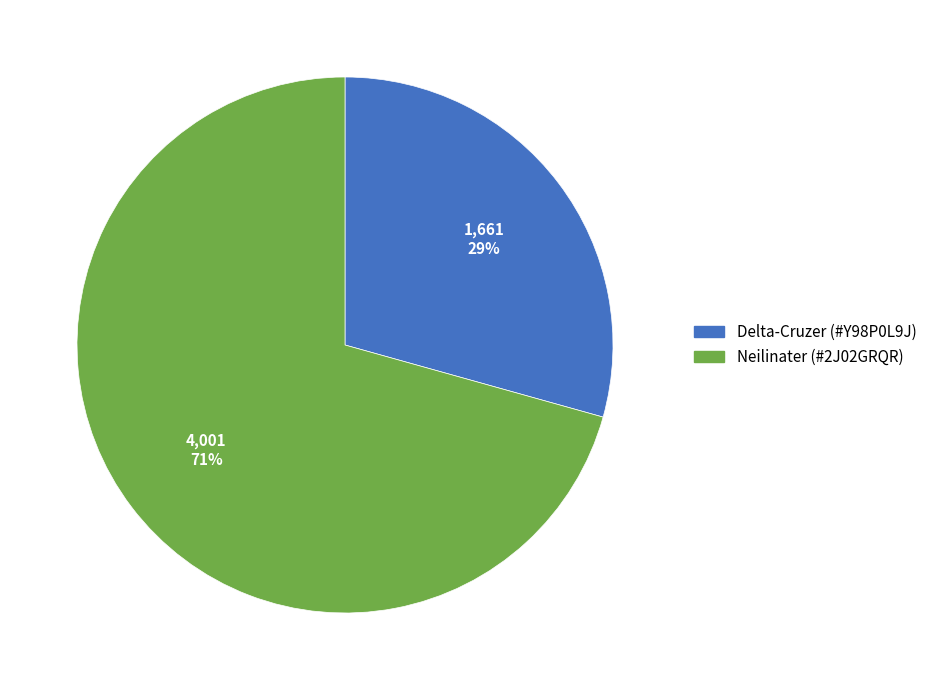

To the nearest percent, what is the average slice percentage?

50%